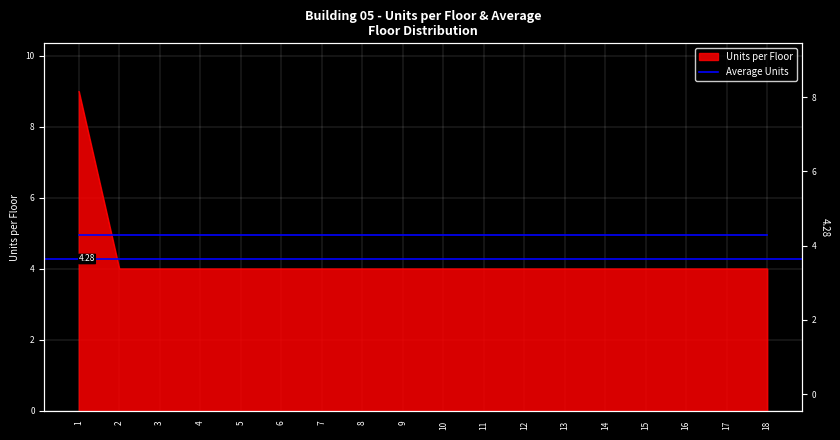

What is the difference between the values at 1 and 12?

5